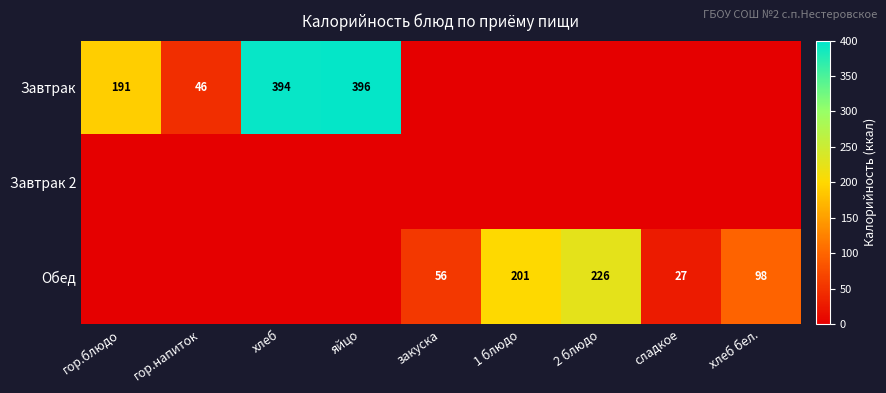

What is the sum of the Завтрак values at гор.блюдо and хлеб?

585